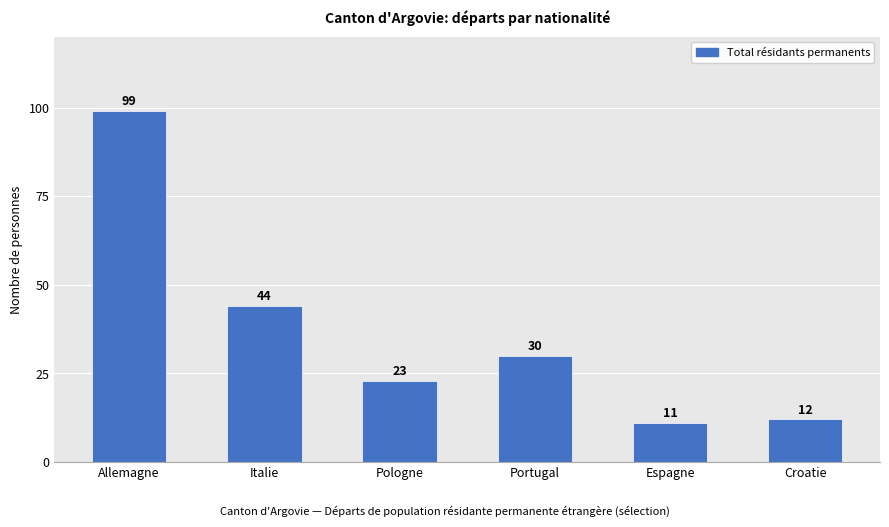

Is it true that the value at Espagne is 11?

True